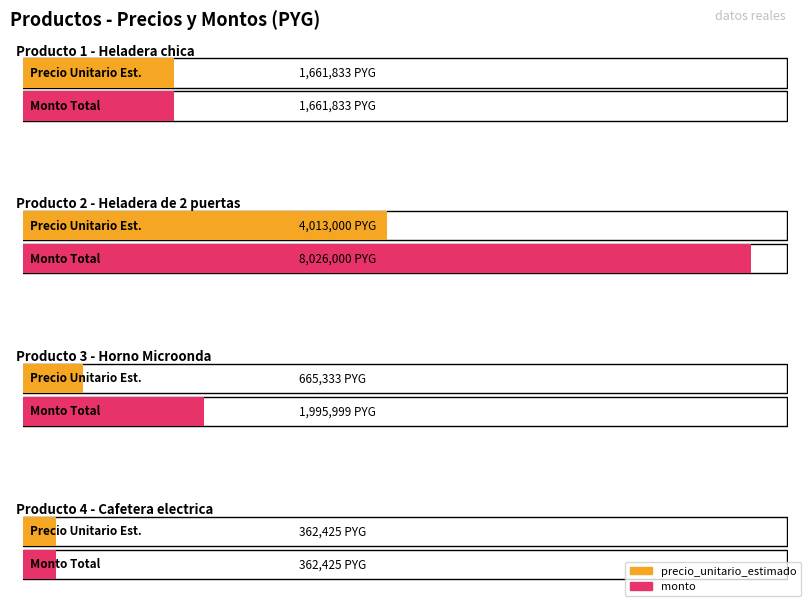

At which category does the chart reach its minimum across all series?

Cafetera electrica